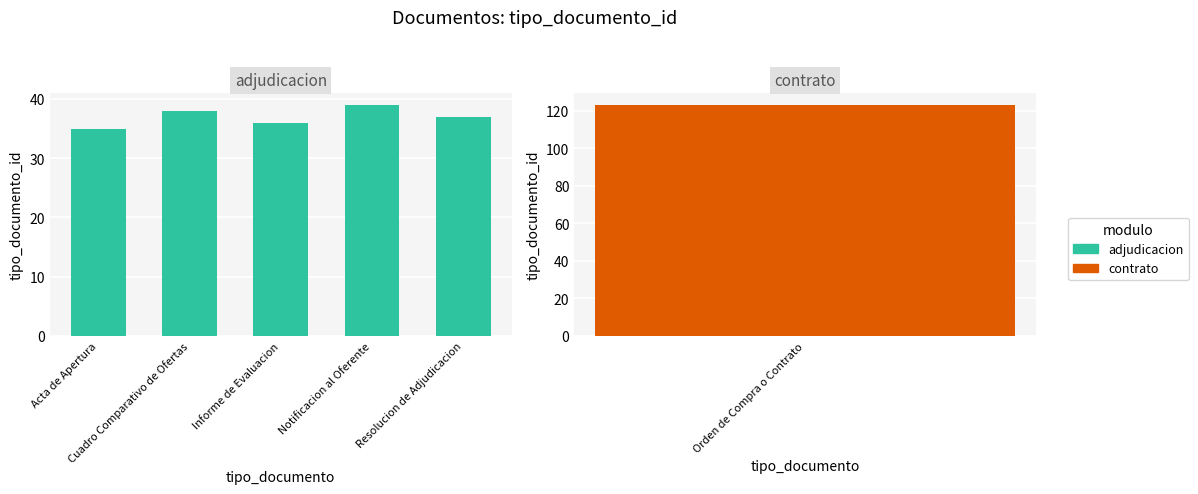

What position from the right is Resolucion de Adjudicacion?

1